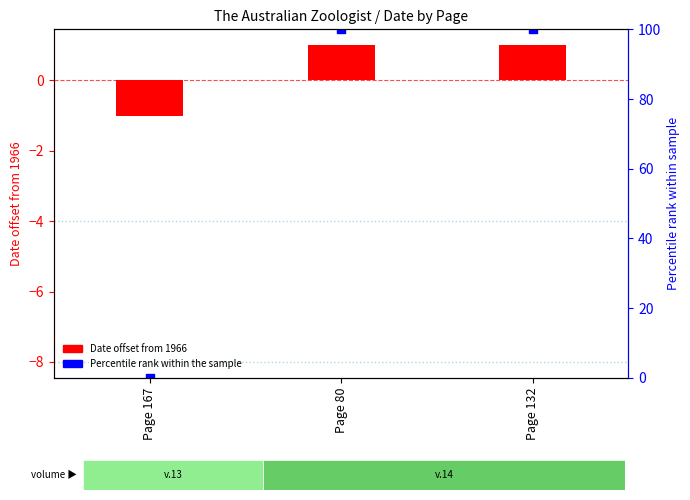

At how many categories does at least one series exceed 16?

2